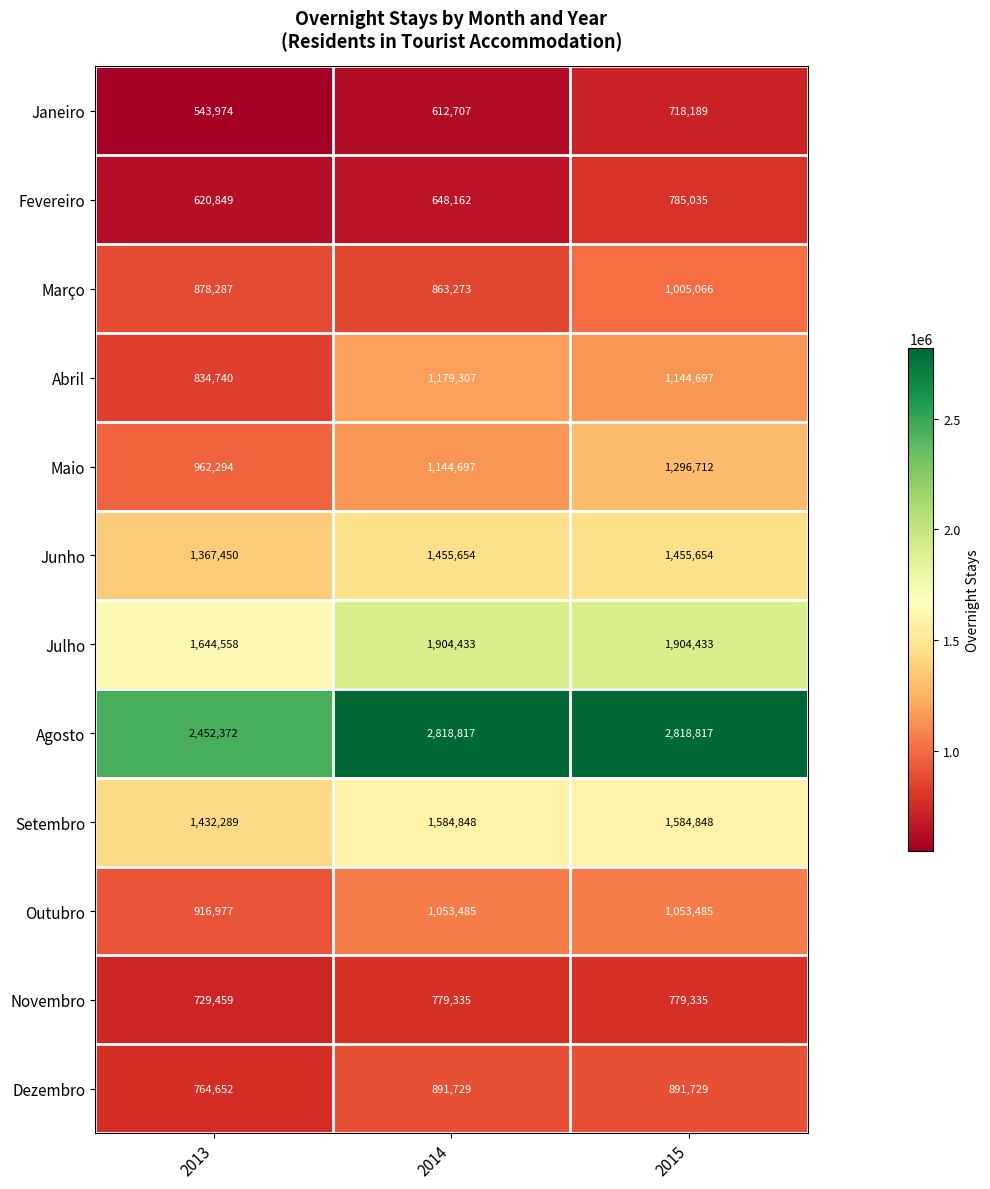

At which label is Setembro closest to 1508568?

2013